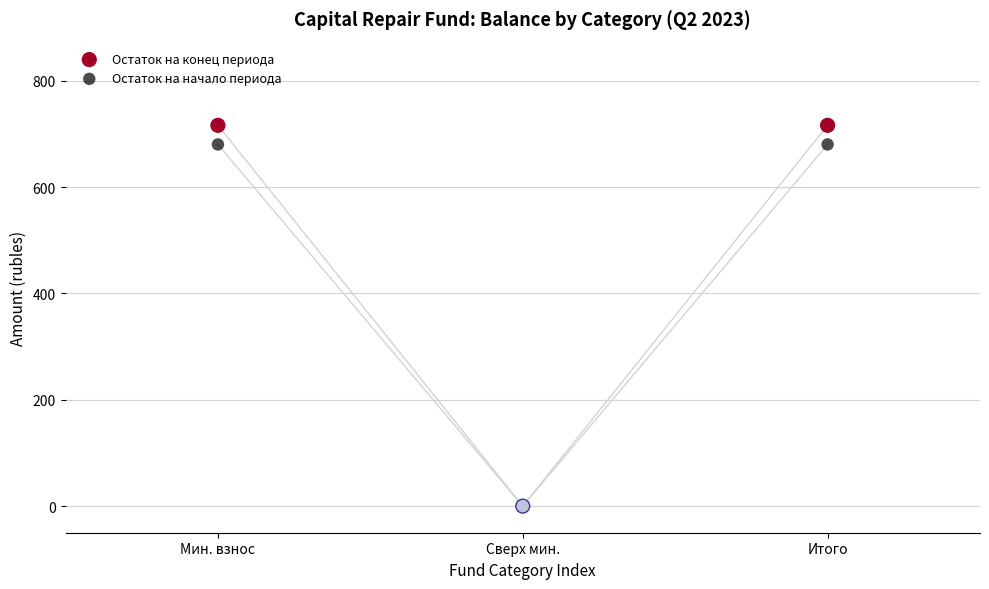

What are all the series names shown in the legend?

Остаток на конец периода, Остаток на начало периода